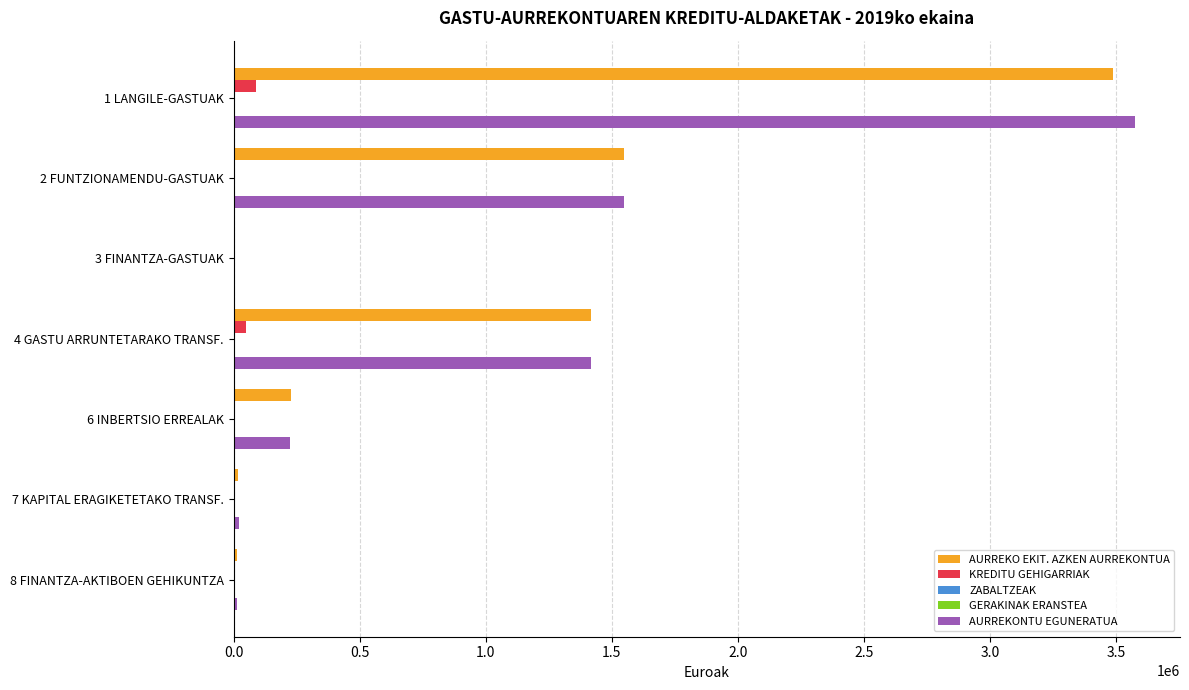

Rank the series at 1.0 from lowest to highest value.

KREDITU GEHIGARRIAK, ZABALTZEAK, GERAKINAK ERANSTEA, AURREKO EKIT. AZKEN AURREKONTUA, AURREKONTU EGUNERATUA